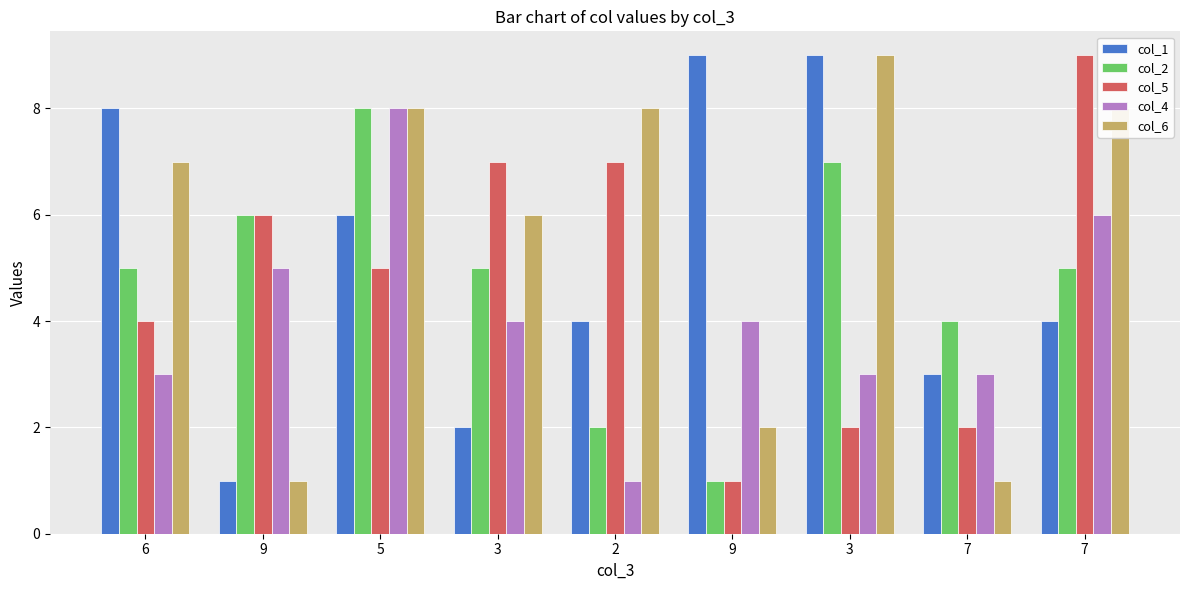

What is the value of the col_6 bar at the 4th from the left?

6